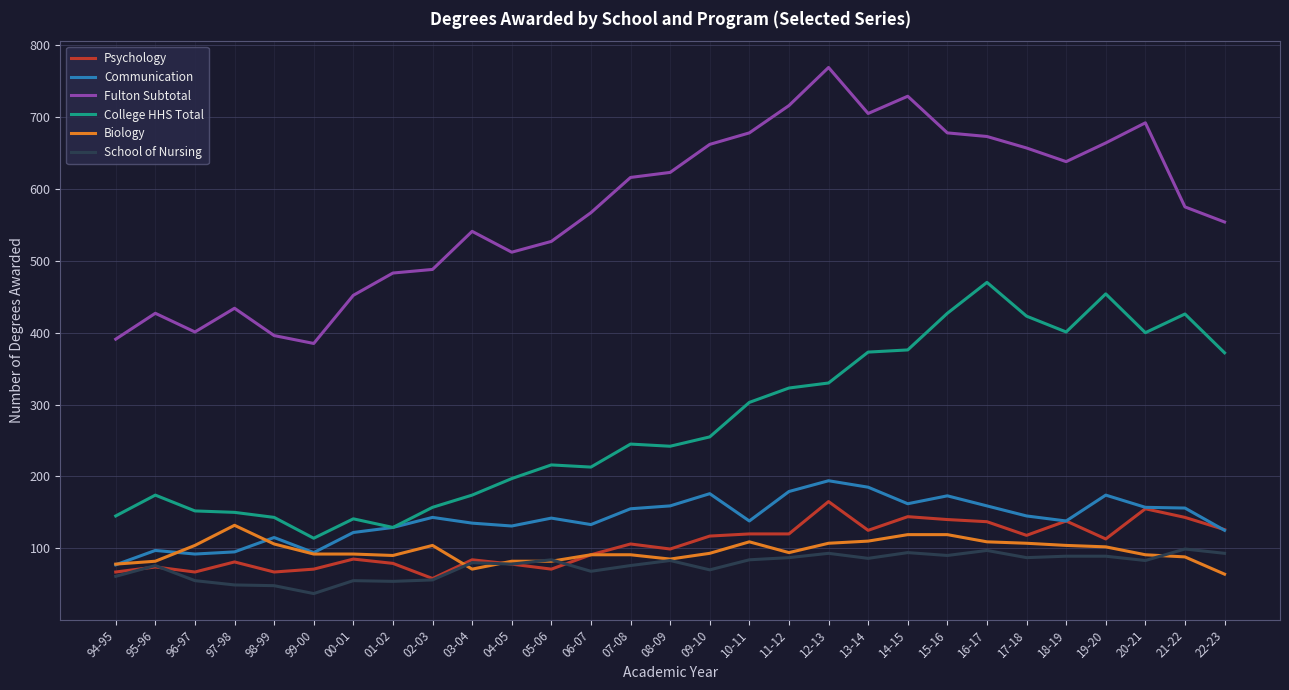

List the series in order of their peak value, lowest first.

School of Nursing, Biology, Psychology, Communication, College HHS Total, Fulton Subtotal